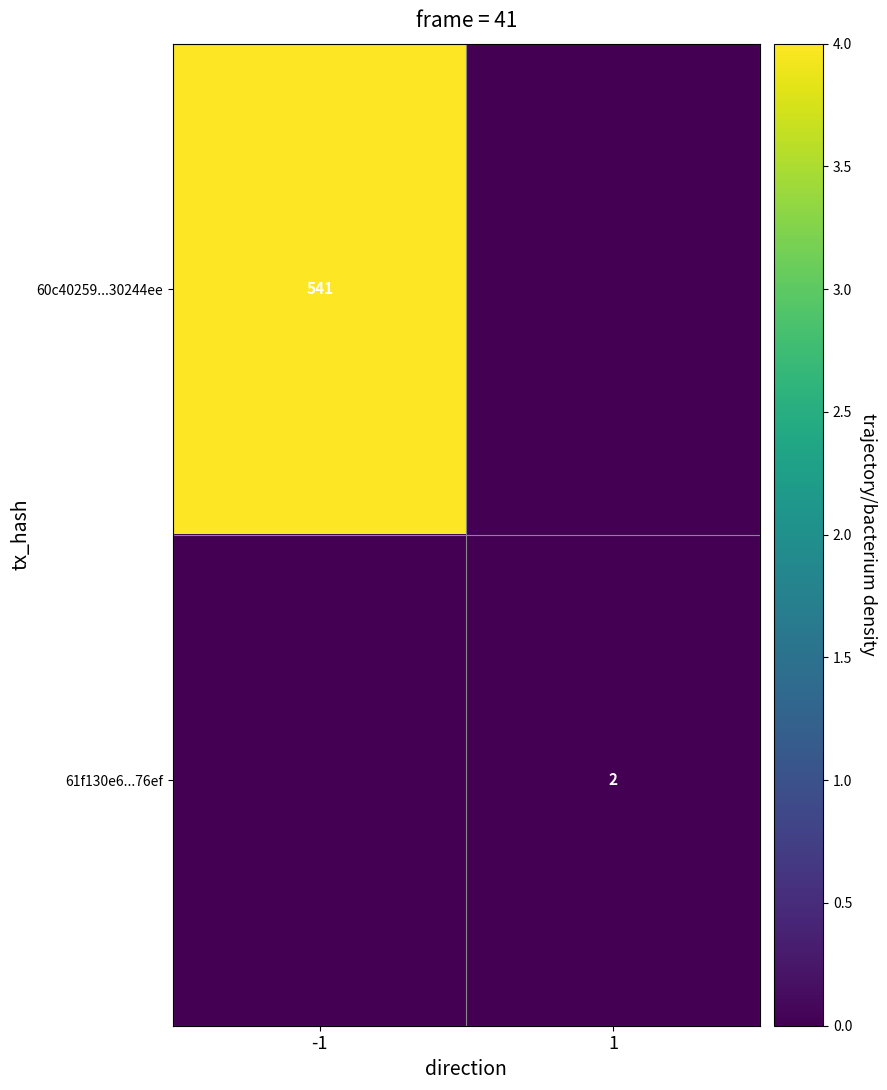

The value of 60c40259...30244ee at -1 is 760. True or false?

False